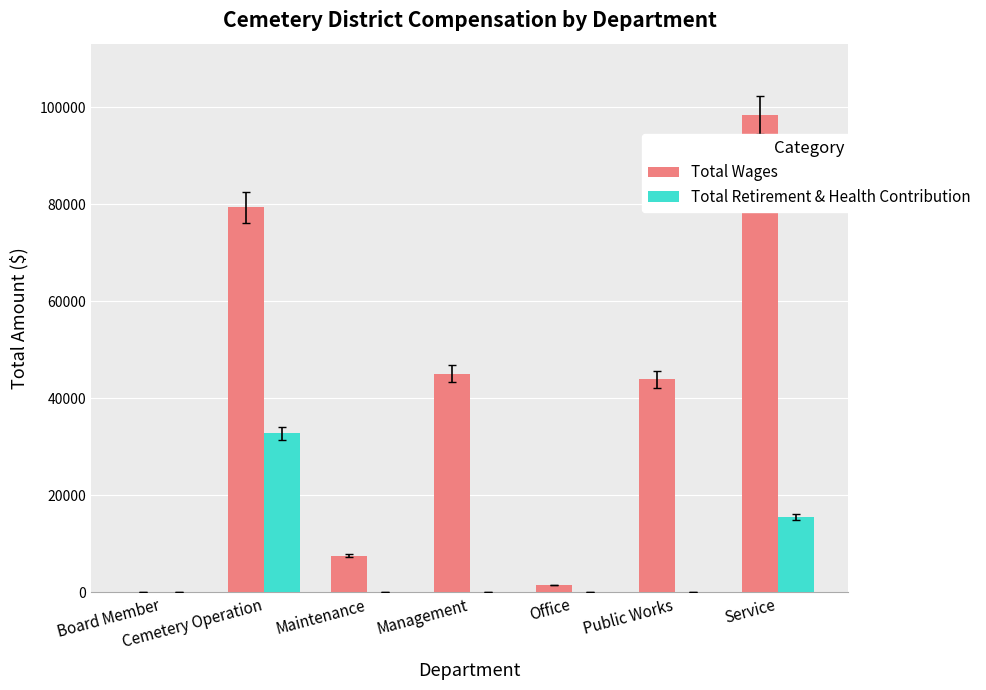

Which series has the widest spread of values?

Total Wages